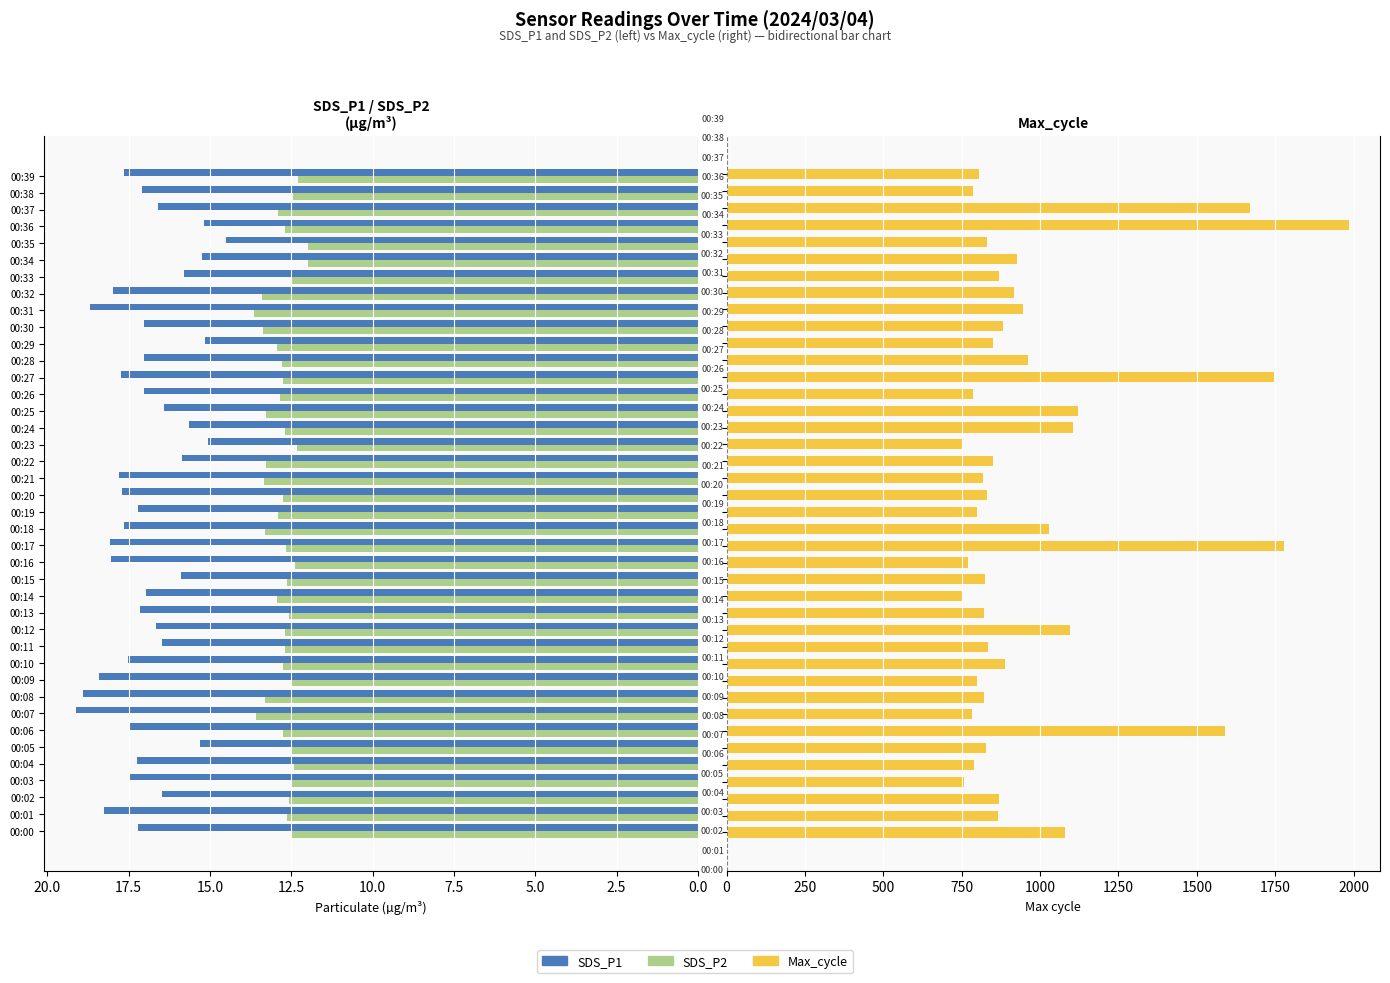

Read the SDS_P1 value at 00:18.

17.6